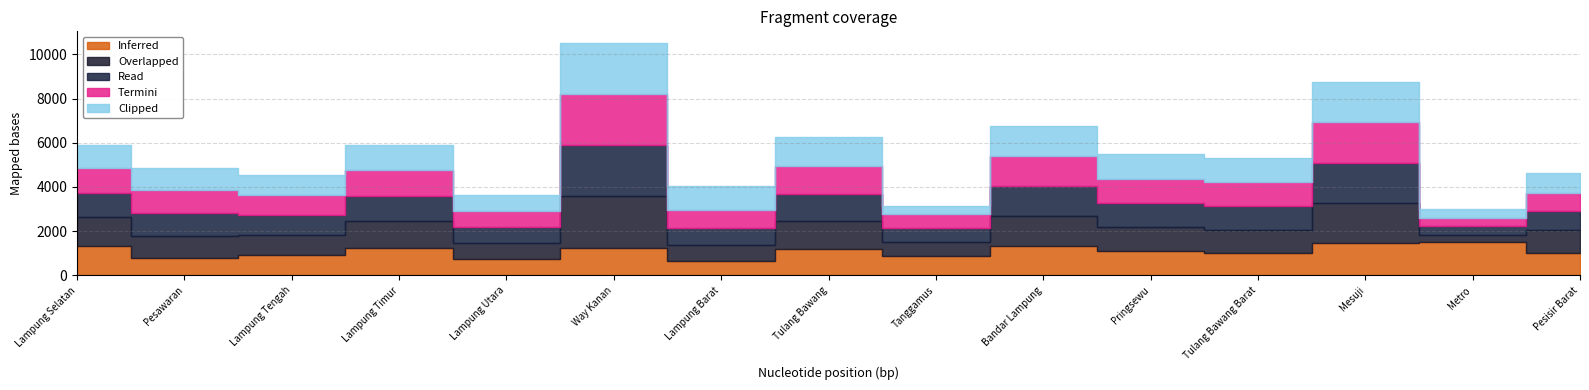

At how many categories does at least one series exceed 994?

12